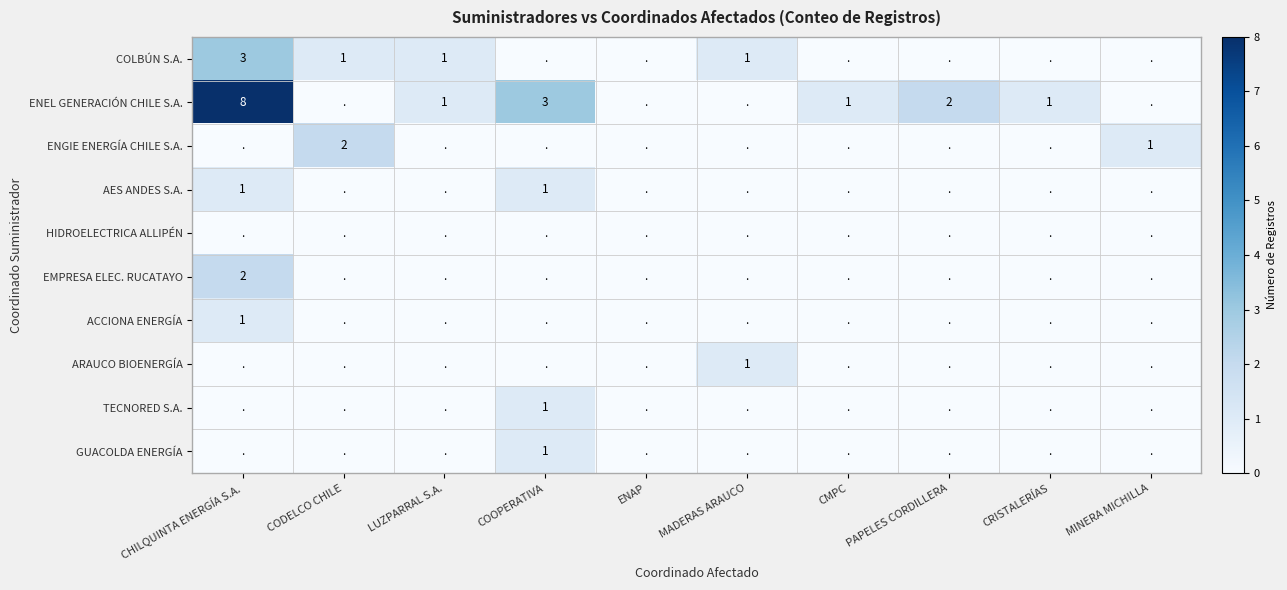

True or false: GUACOLDA ENERGÍA has a value of 1 at COOPERATIVA.

True